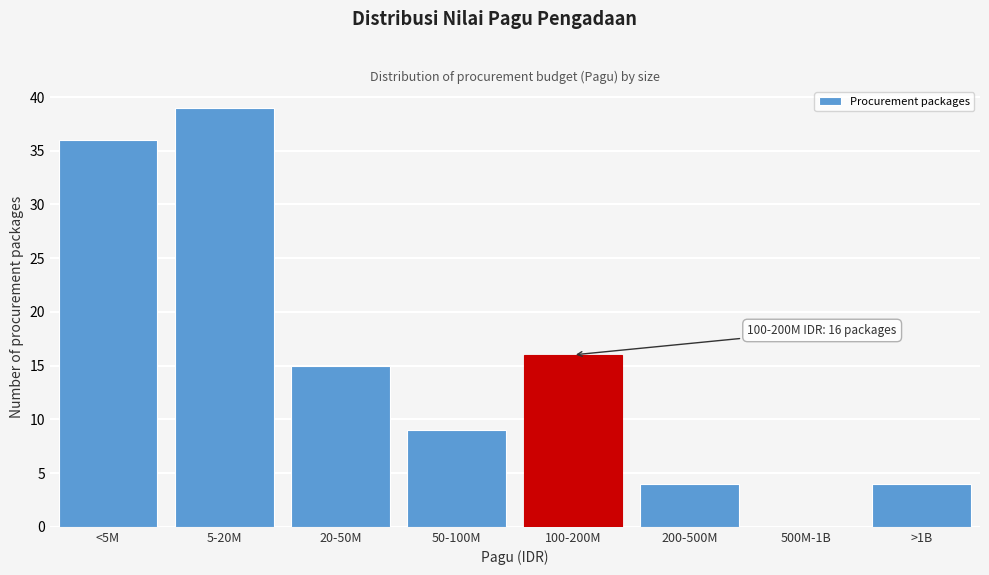

Reading left to right, list all the values displayed in this chart.

<5M=36	5-20M=39	20-50M=15	50-100M=9	100-200M=16	200-500M=4	500M-1B=0	>1B=4